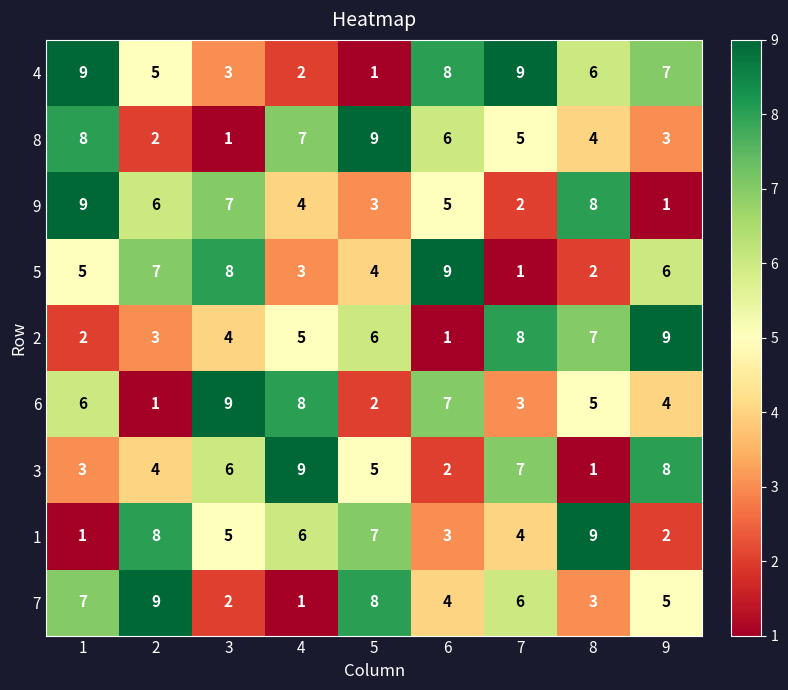

Is it true that 5 equals 3 at 9?

False